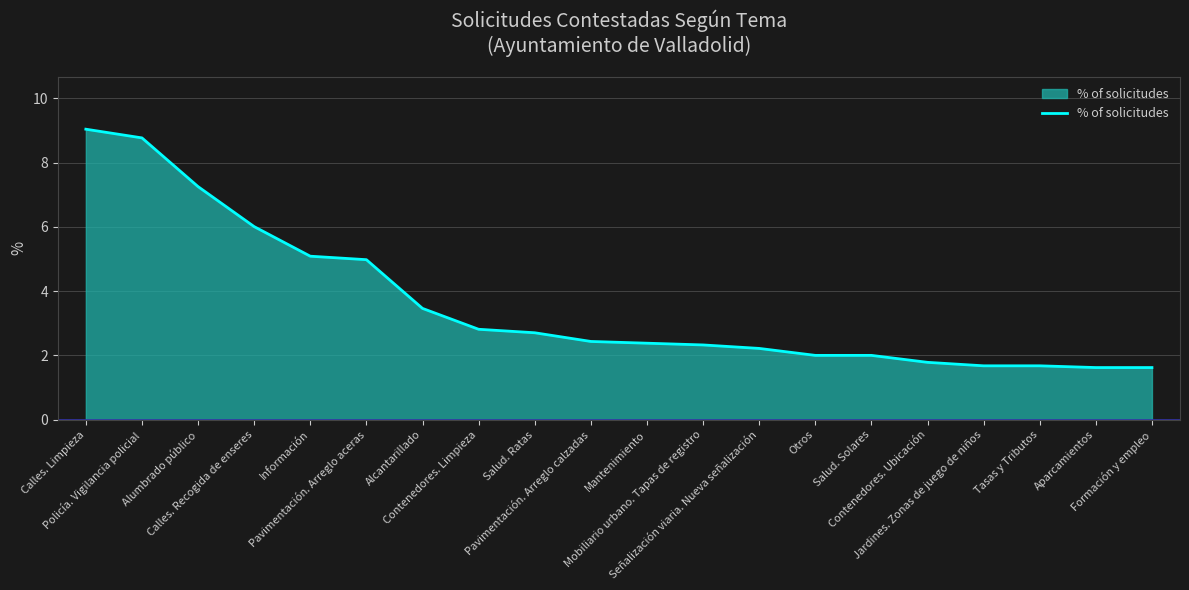

Reading right to left, extract all data points from this chart.

1.6	1.6	1.7	1.7	1.8	2.0	2.0	2.2	2.3	2.4	2.4	2.7	2.8	3.5	5.0	5.1	6.0	7.3	8.8	9.0